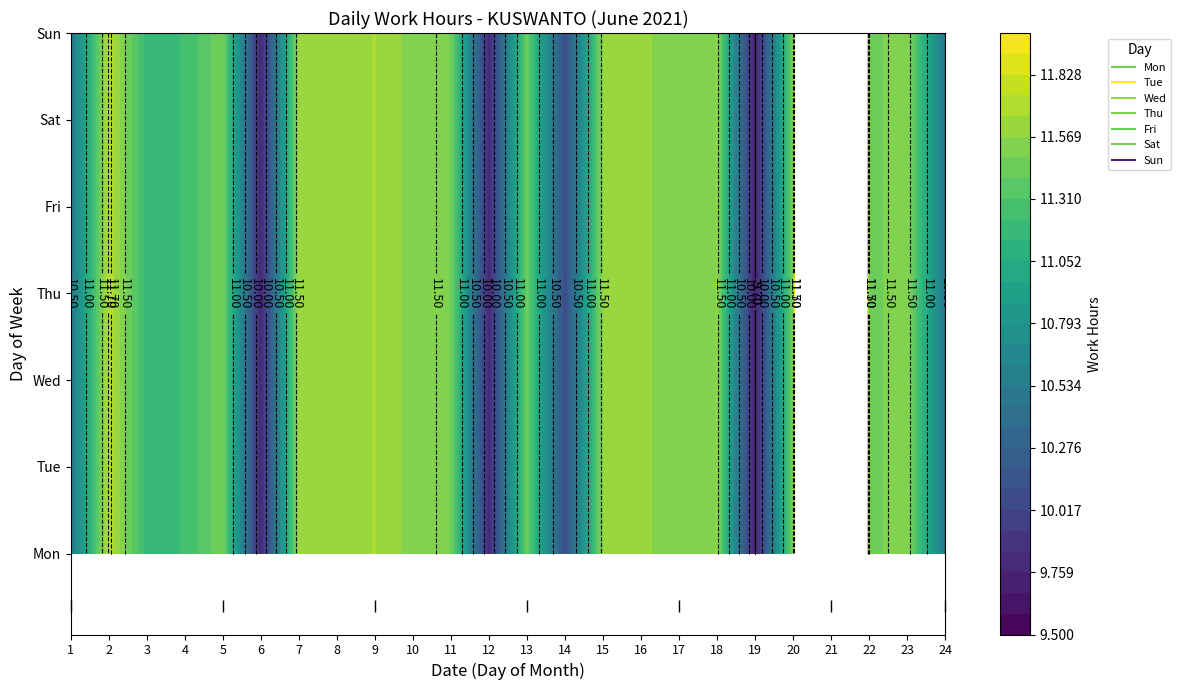

Which series has the widest spread of values?

Tue